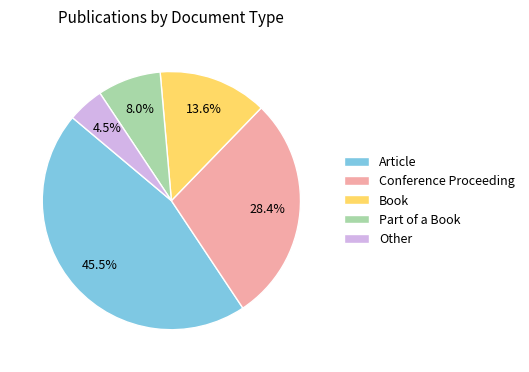

What percentage is the Part of a Book slice, to the nearest percent?

8%